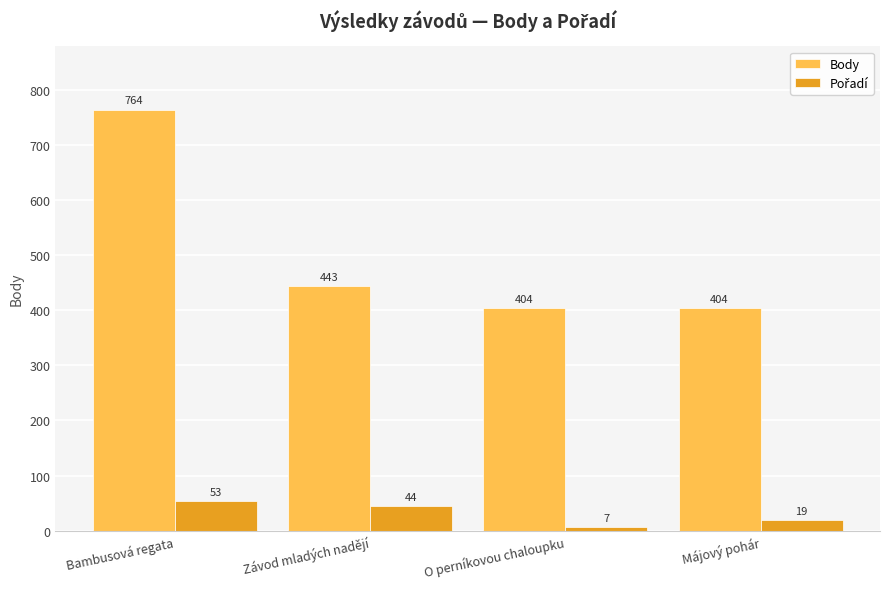

How many series are shown in this chart?

2